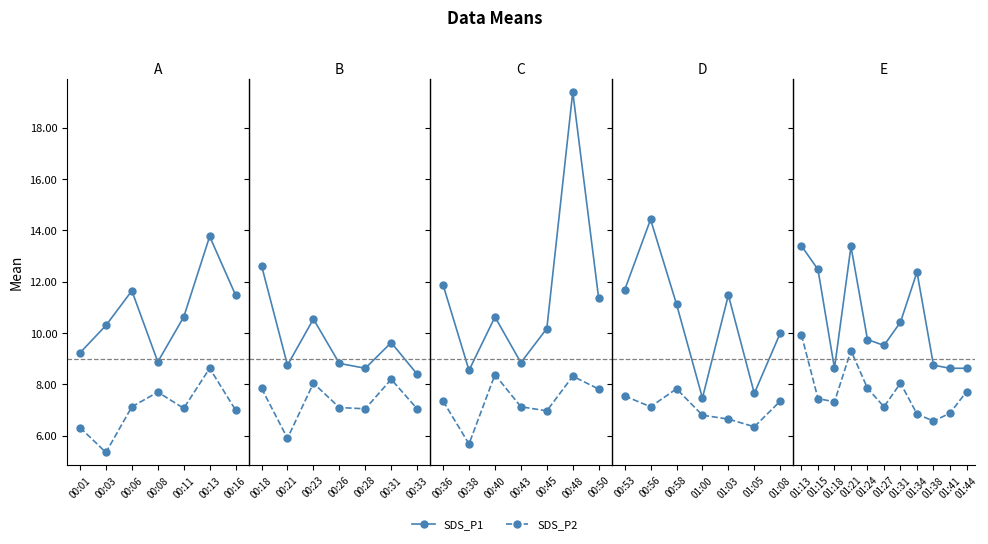

What are all the series names shown in the legend?

SDS_P1, SDS_P2